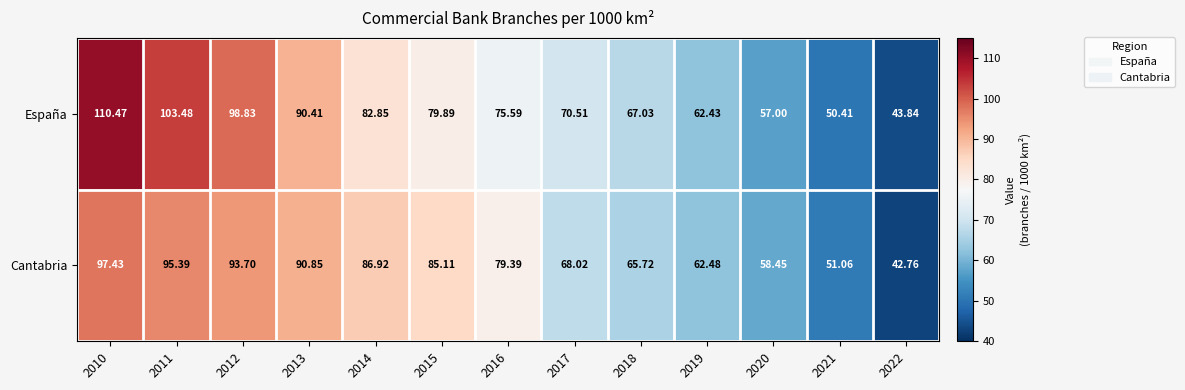

Rank the series by their average value, from highest to lowest.

España, Cantabria